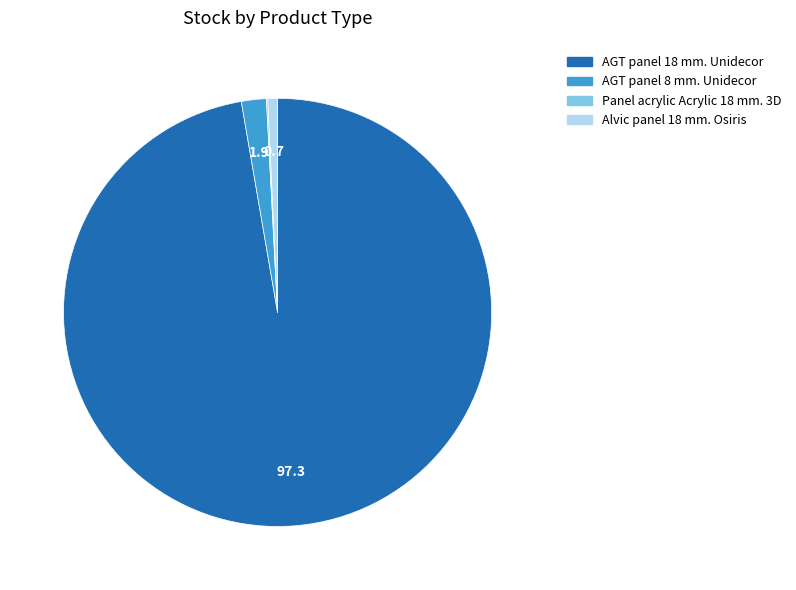

Does Alvic panel 18 mm. Osiris account for over 50% of the chart?

No